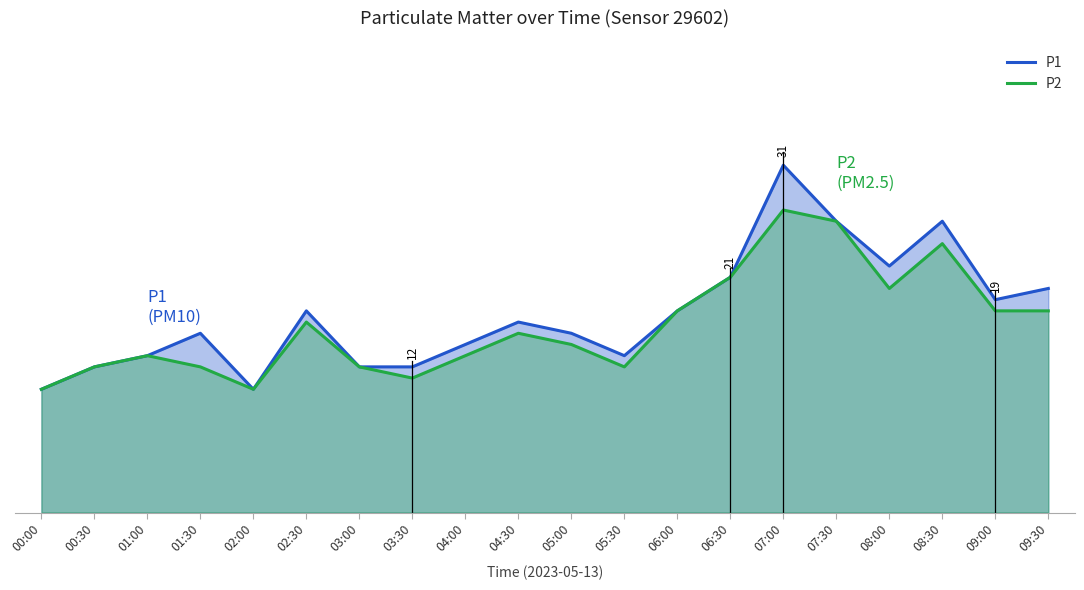

What is the value of the P1 point at the 3rd from the left?

14